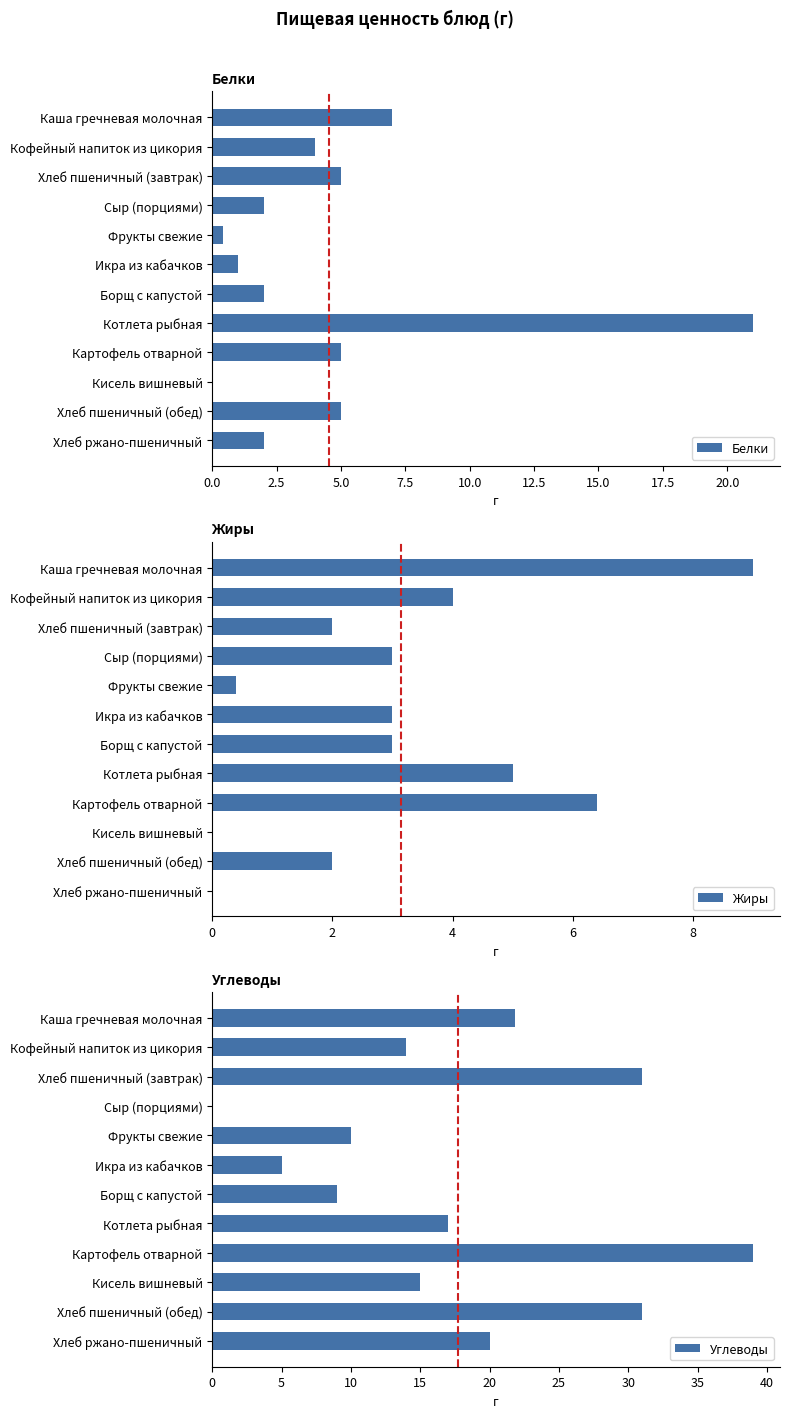

What is the difference between the maximum and minimum values in the Жиры series?

9.0